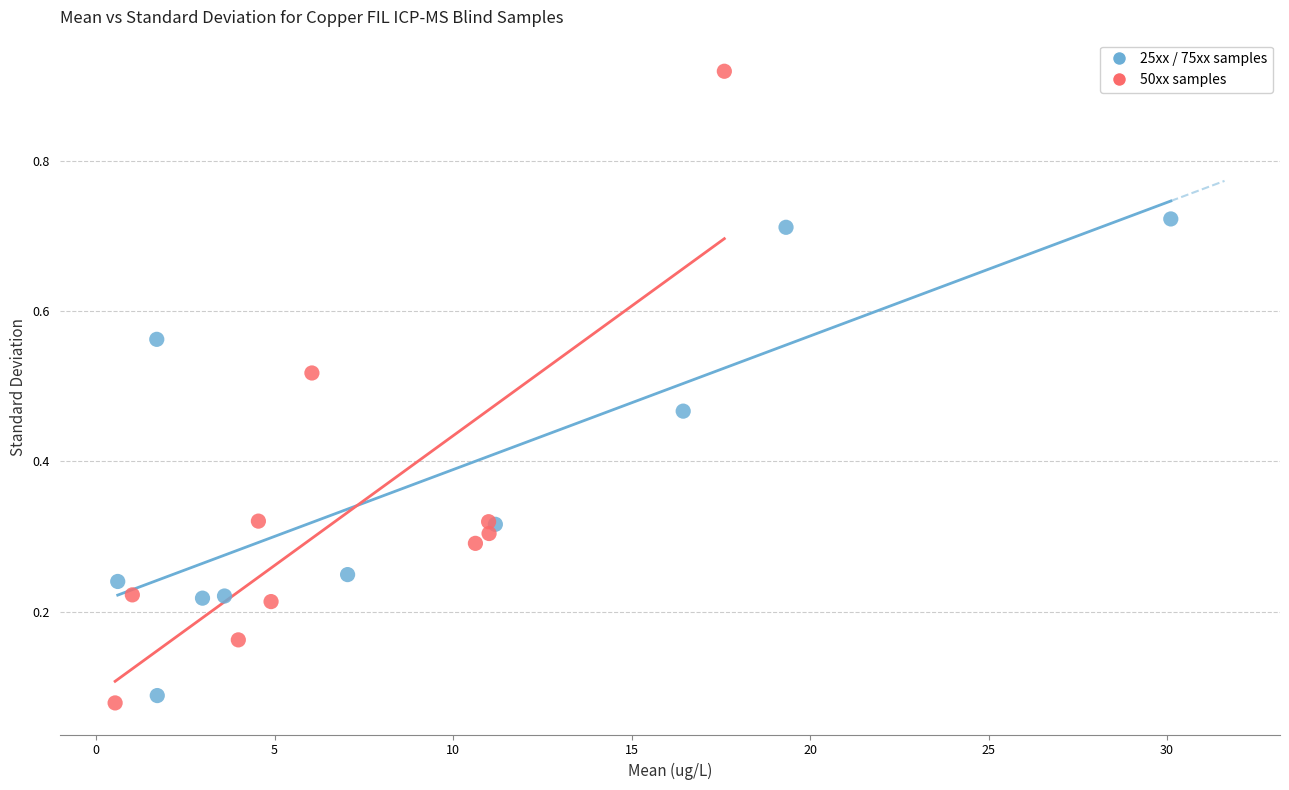

Which series reaches the maximum Y coordinate?

50xx samples